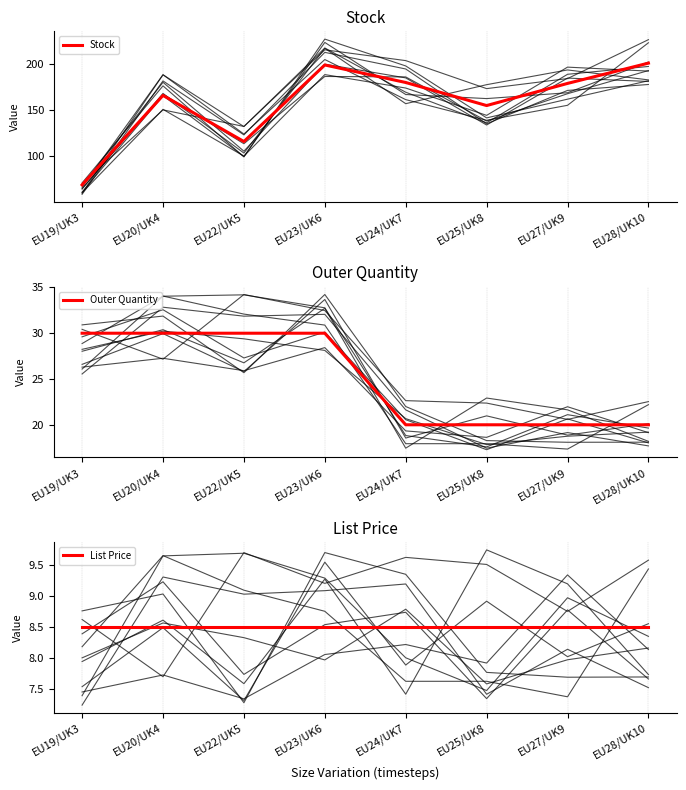

Reading left to right, transcribe all the data shown in this chart.

Stock: EU19/UK3=69.0	EU20/UK4=166.0	EU22/UK5=116.0	EU23/UK6=199.0	EU24/UK7=180.0	EU25/UK8=155.0	EU27/UK9=179.0	EU28/UK10=201.0
Outer Quantity: EU19/UK3=30.0	EU20/UK4=30.0	EU22/UK5=30.0	EU23/UK6=30.0	EU24/UK7=20.0	EU25/UK8=20.0	EU27/UK9=20.0	EU28/UK10=20.0
List Price: EU19/UK3=8.5	EU20/UK4=8.5	EU22/UK5=8.5	EU23/UK6=8.5	EU24/UK7=8.5	EU25/UK8=8.5	EU27/UK9=8.5	EU28/UK10=8.5